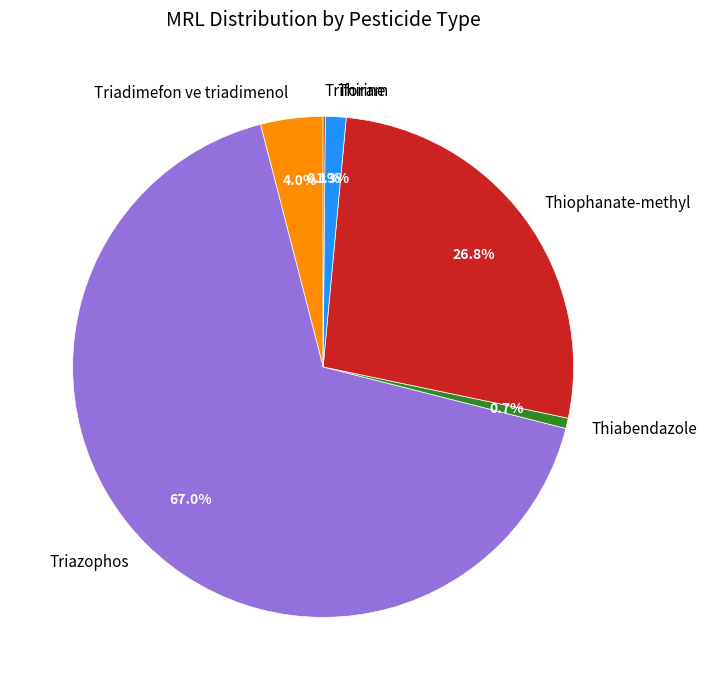

Between Thiophanate-methyl and Triazophos, which is larger?

Triazophos